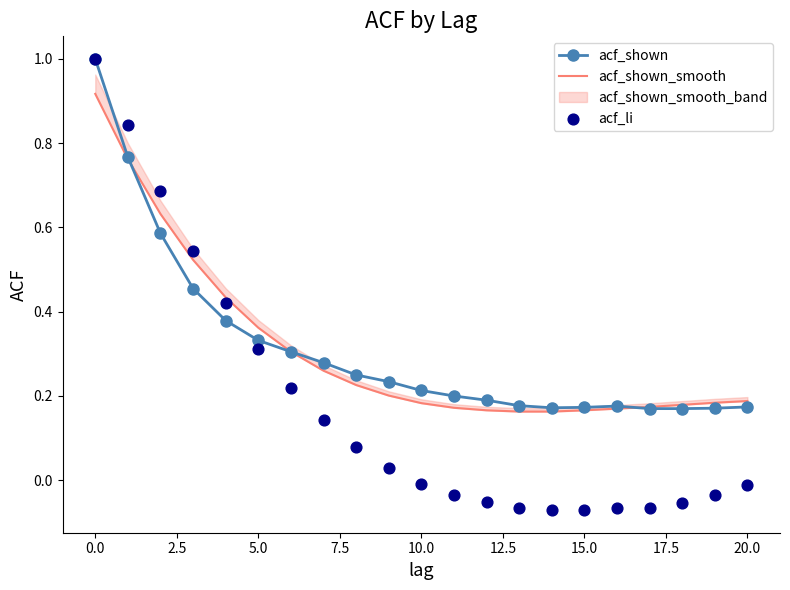

Which series has the widest spread of Y values?

acf_li